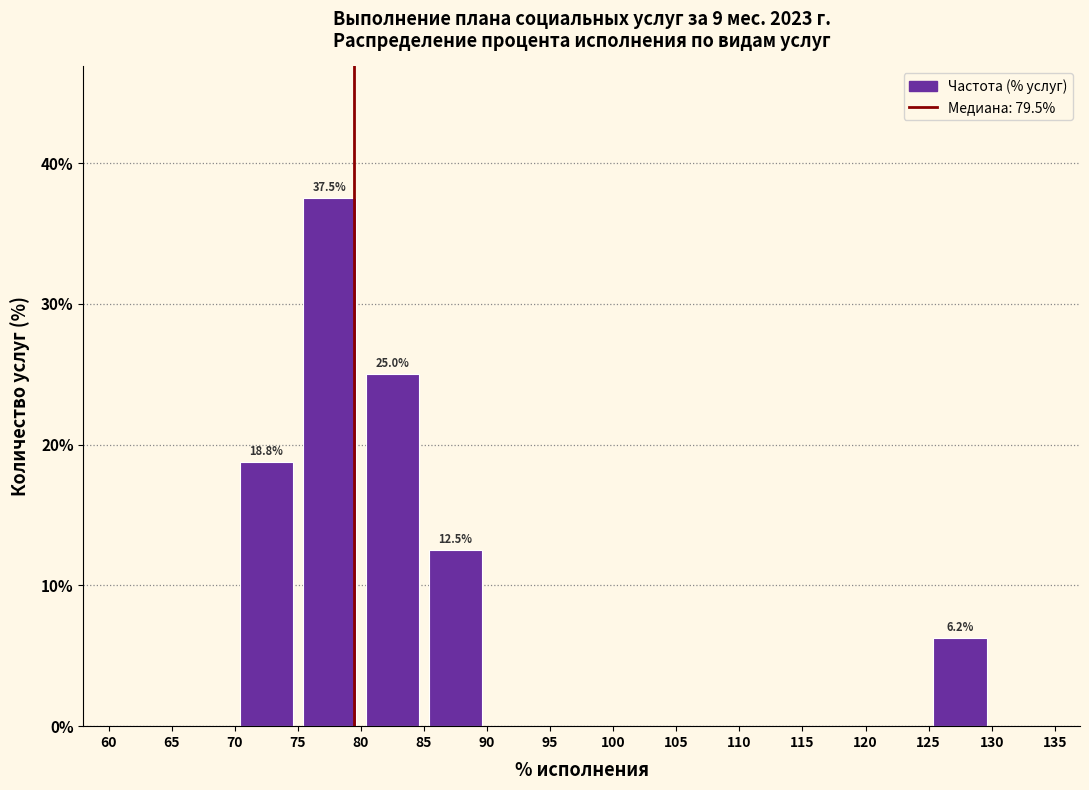

Which range on the x-axis has the tallest bar?

75 to 80